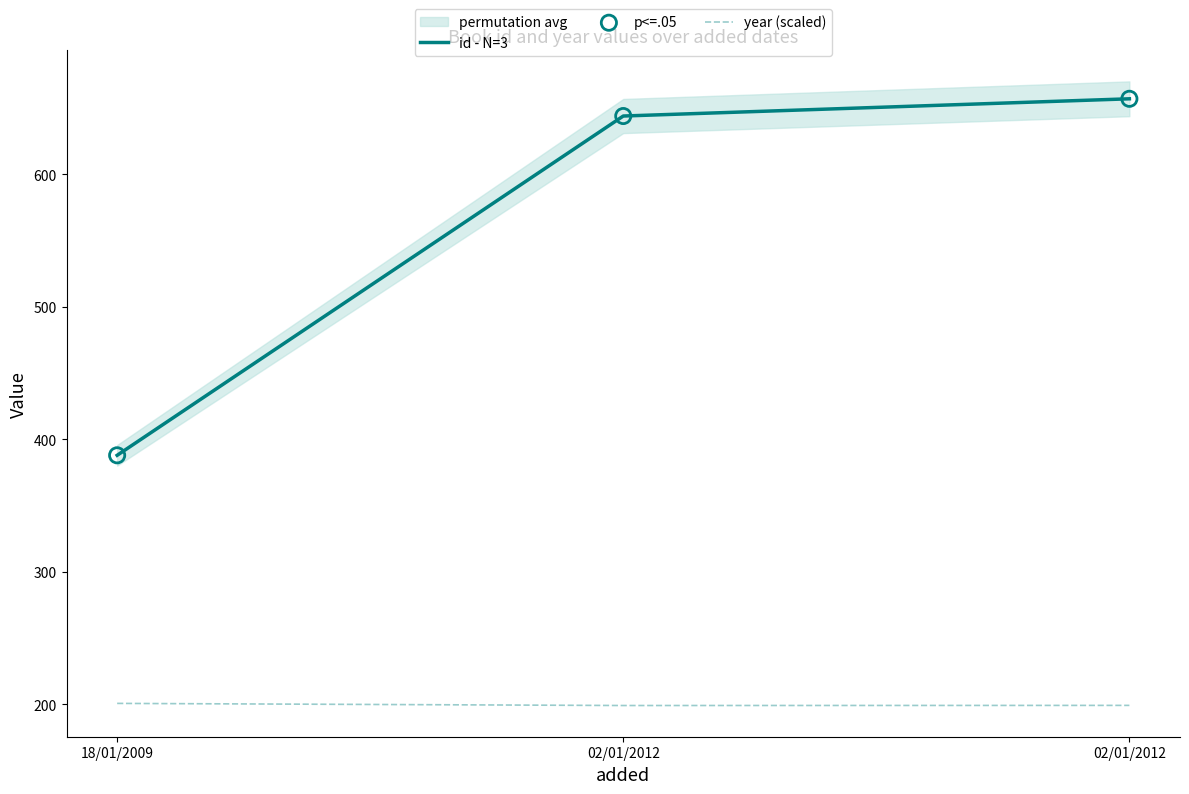

Which series has the largest total across all categories?

id - N=3